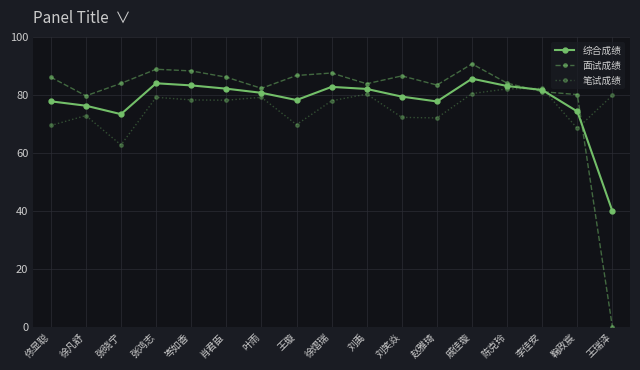

What is the label of the 5th point from the right?

戚佳璇